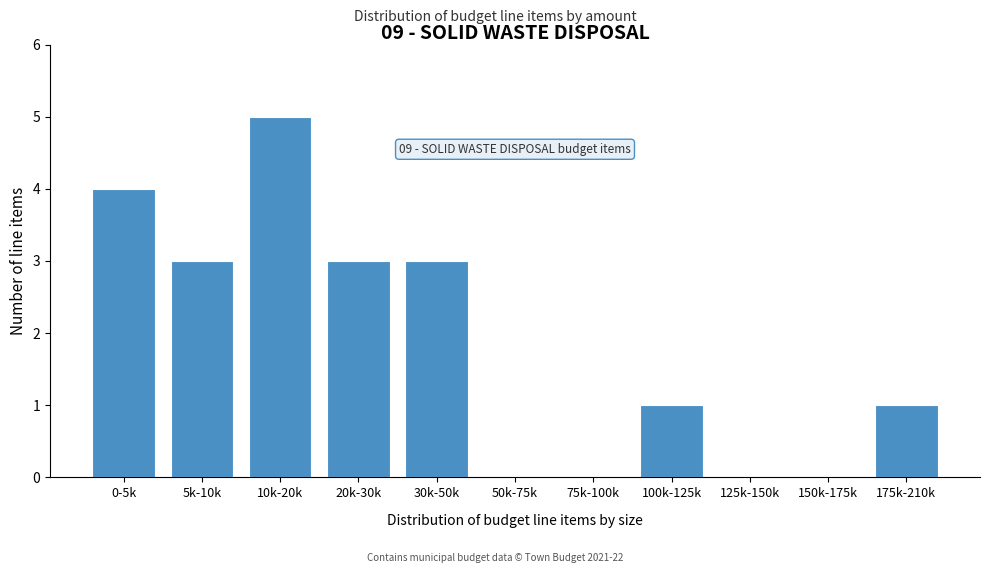

Reading left to right, what are all the values shown in this chart?

0-5k=4	5k-10k=3	10k-20k=5	20k-30k=3	30k-50k=3	50k-75k=0	75k-100k=0	100k-125k=1	125k-150k=0	150k-175k=0	175k-210k=1